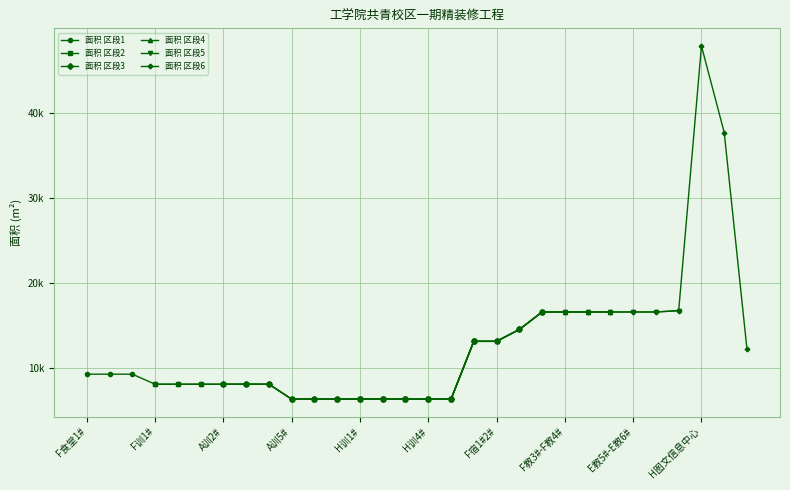

At how many categories does at least one series exceed 30393?

2